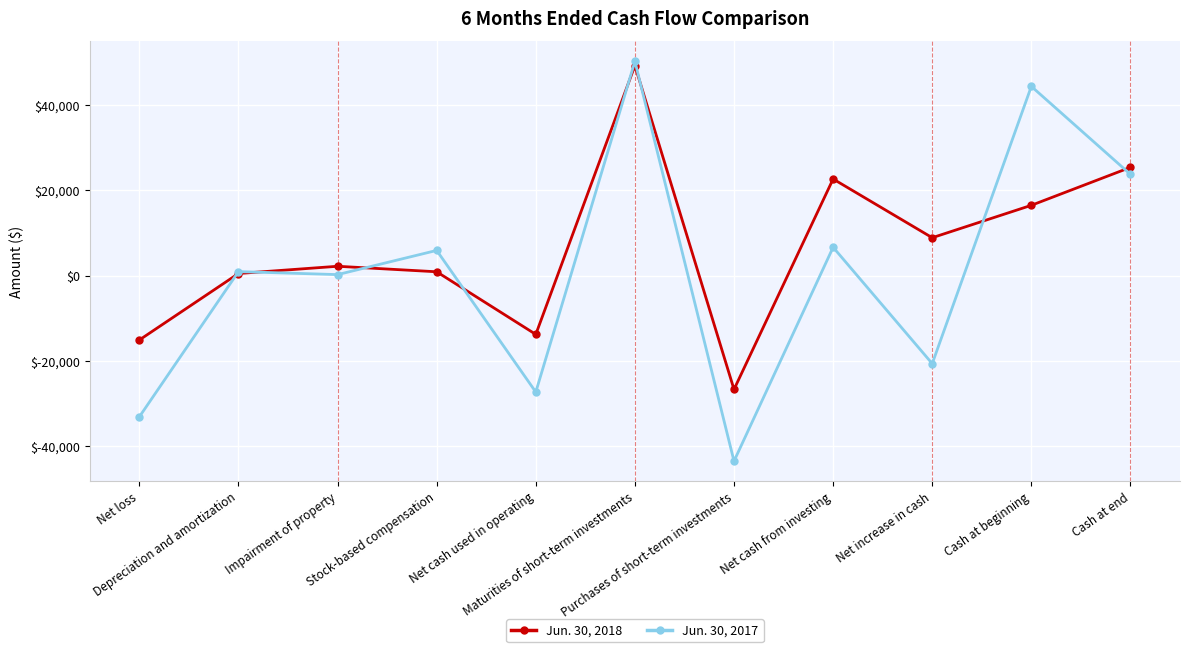

What is the value of the Jun. 30, 2018 point at the 1st from the left?

-15073